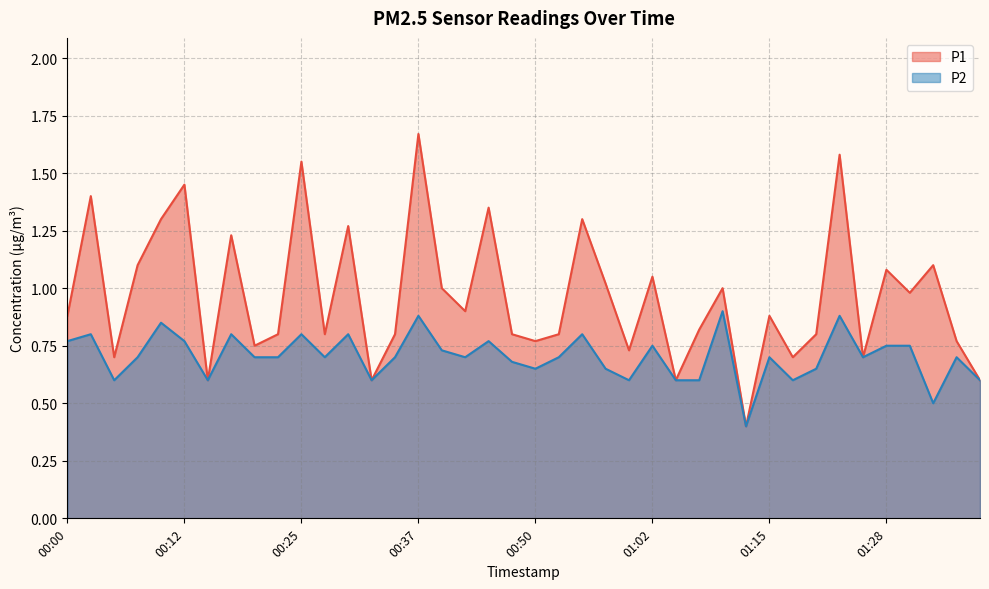

Rank the series by their maximum value, from highest to lowest.

P1, P2